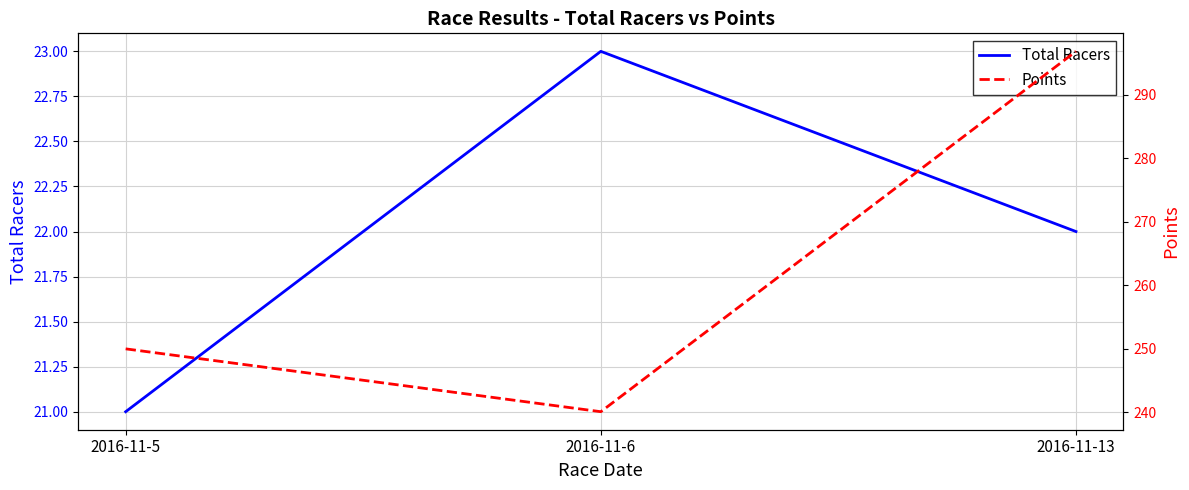

Which category has the highest value in the Total Racers series?

2016-11-6